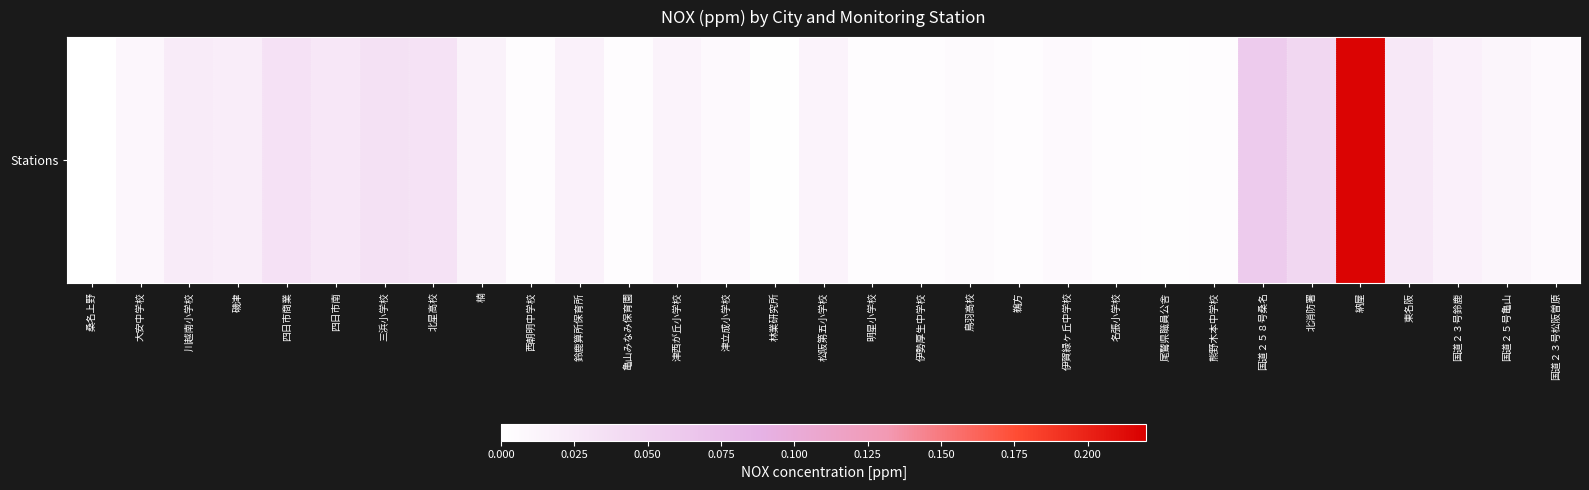

Reading left to right, extract all data points from this chart.

桑名上野=0.0	大安中学校=0.0	川越南小学校=0.0	磯津=0.0	四日市商業=0.0	四日市南=0.0	三浜小学校=0.0	北星高校=0.0	楠=0.0	西朝明中学校=0.0	鈴鹿算所保育所=0.0	亀山みなみ保育園=0.0	津西が丘小学校=0.0	津立成小学校=0.0	林業研究所=0.0	松阪第五小学校=0.0	明星小学校=0.0	伊勢厚生中学校=0.0	鳥羽高校=0.0	鵜方=0.0	伊賀緑ヶ丘中学校=0.0	名張小学校=0.0	尾鷲県職員公舎=0.0	熊野木本中学校=0.0	国道２５８号桑名=0.1	北消防署=0.0	納屋=0.2	東名阪=0.0	国道２３号鈴鹿=0.0	国道２５号亀山=0.0	国道２３号松阪曽原=0.0